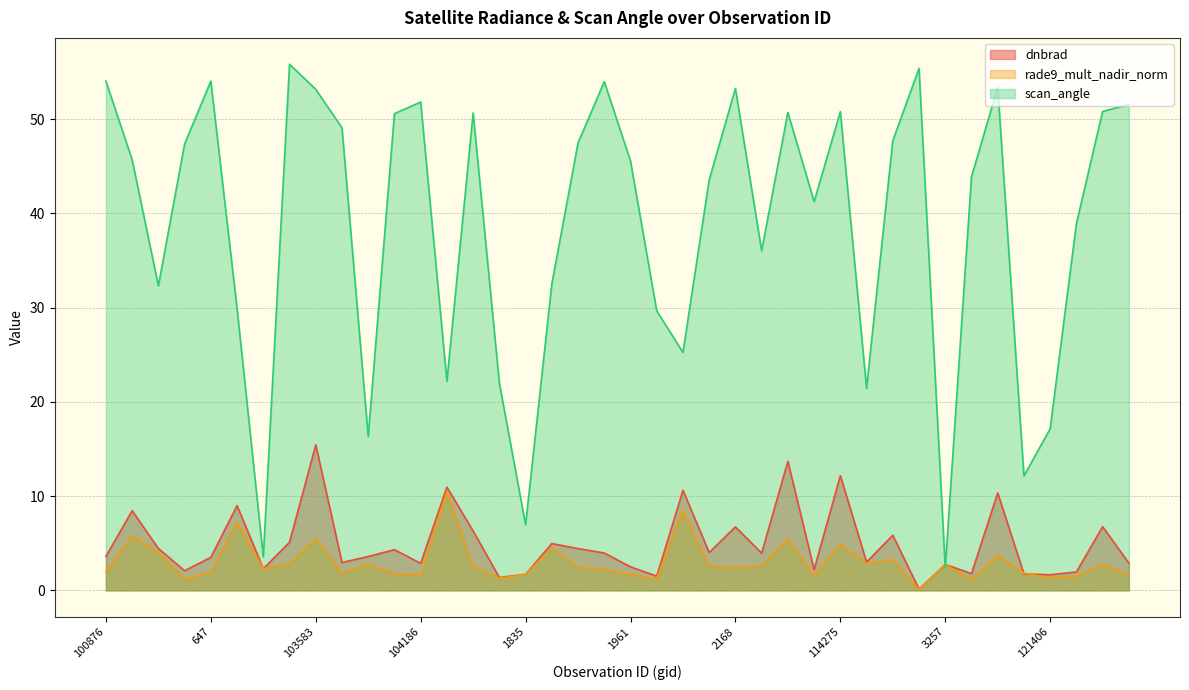

How many lines are shown in the chart?

3